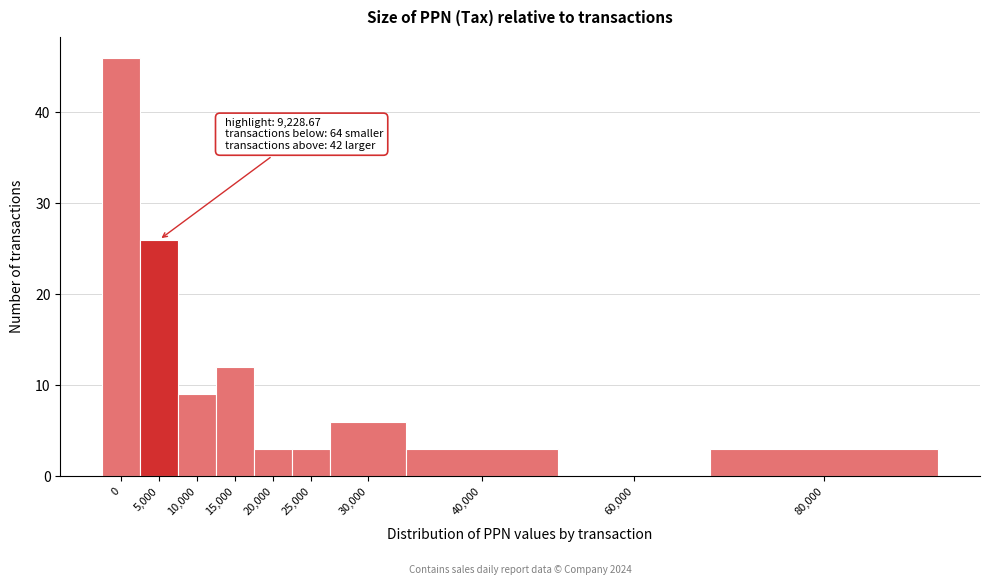

Reading left to right, what are all the values shown in this chart?

0=46	5,000=26	10,000=9	15,000=12	20,000=3	25,000=3	30,000=6	40,000=3	60,000=0	80,000=3